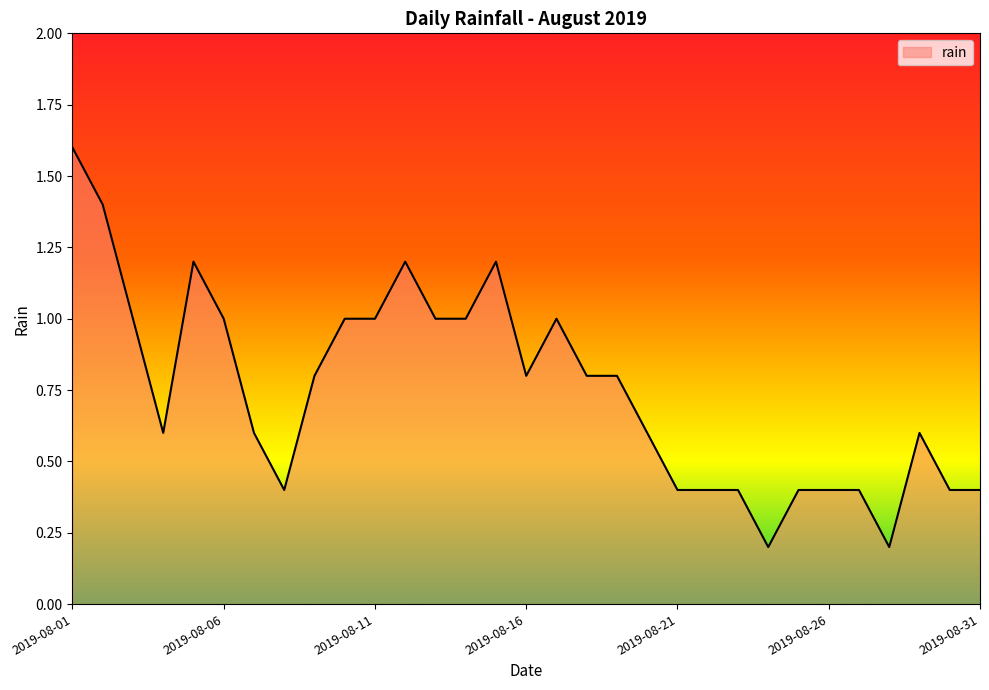

What is the maximum value shown in the chart?

1.6